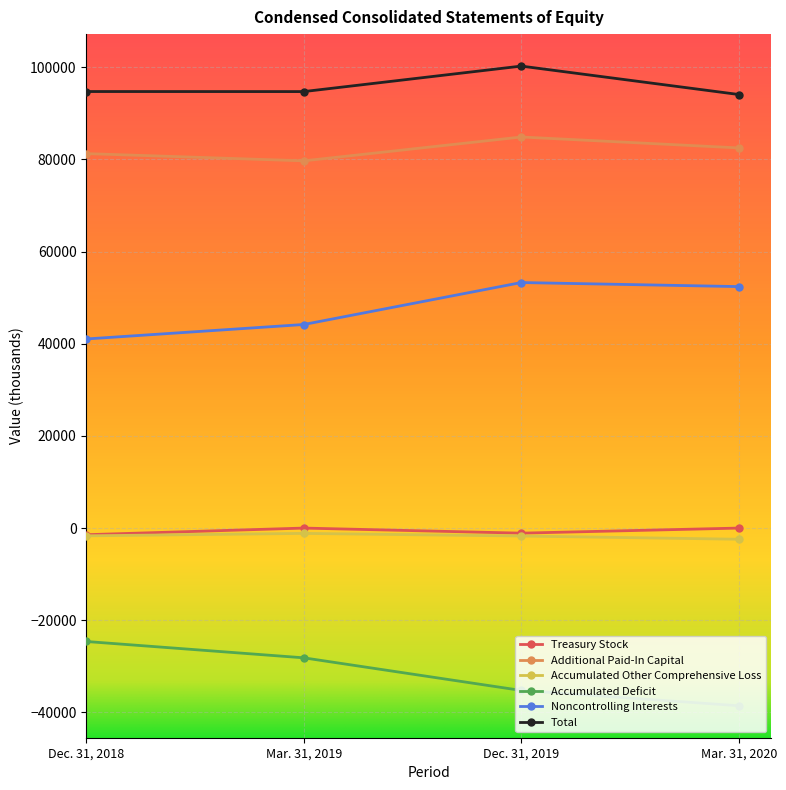

True or false: Accumulated Other Comprehensive Loss and Noncontrolling Interests intersect in this chart.

False